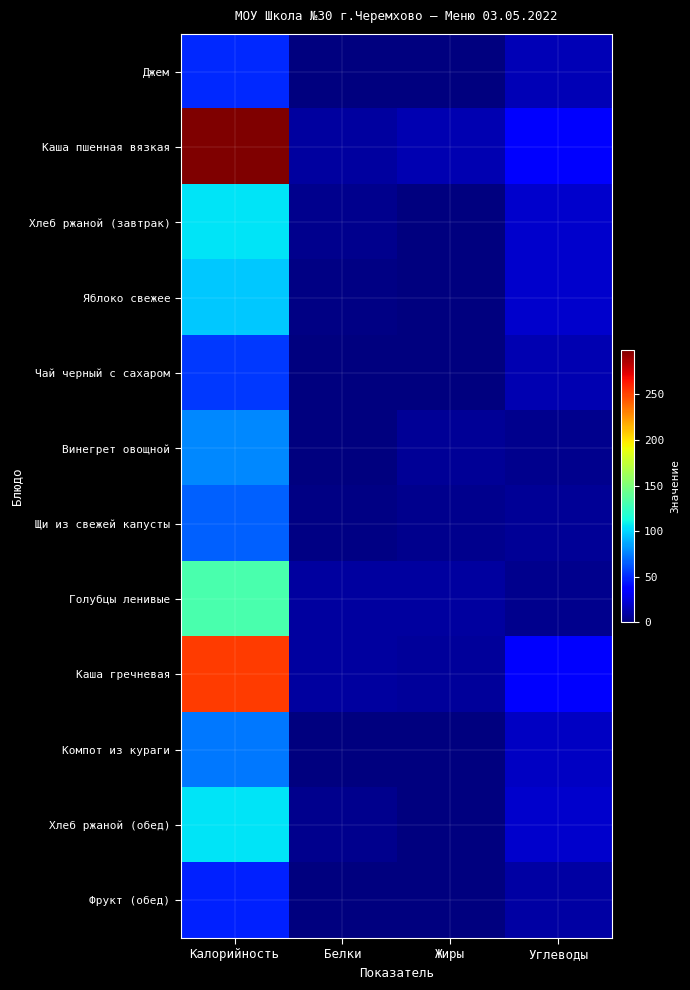

How many categories are shown in the chart?

4